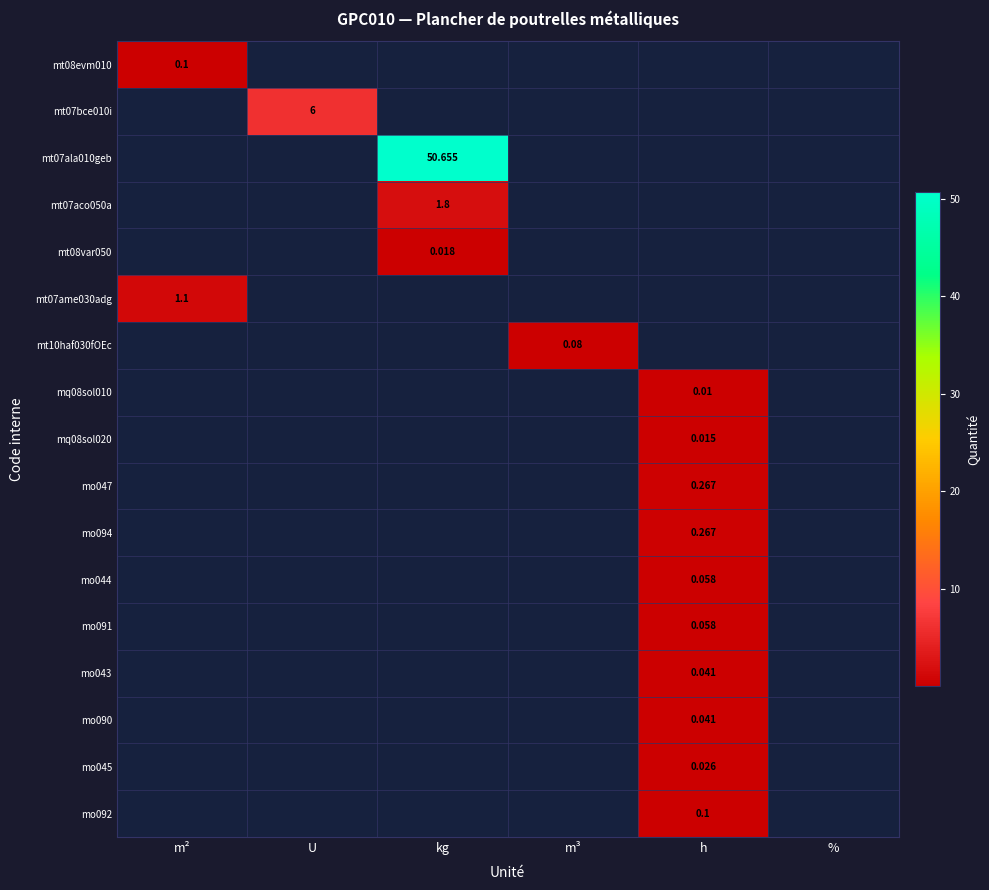

Which category has the lowest value across all series?

h